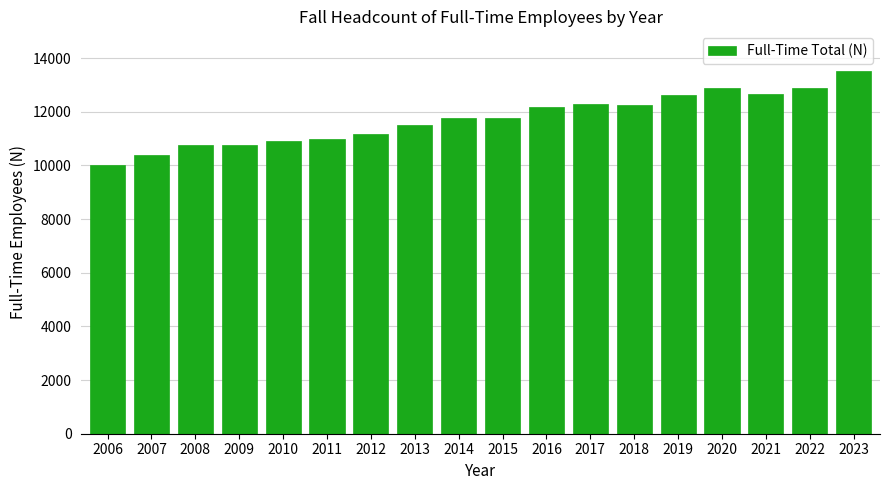

What is the value of the 16th bar from the left?

12649